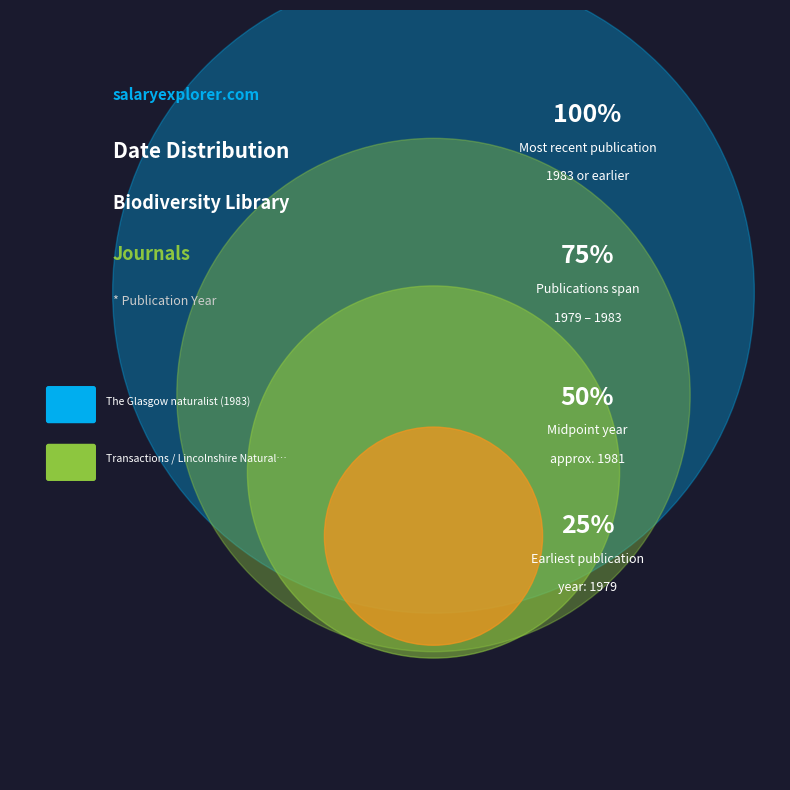

Which category accounts for the majority?

The Glasgow naturalist (1983)